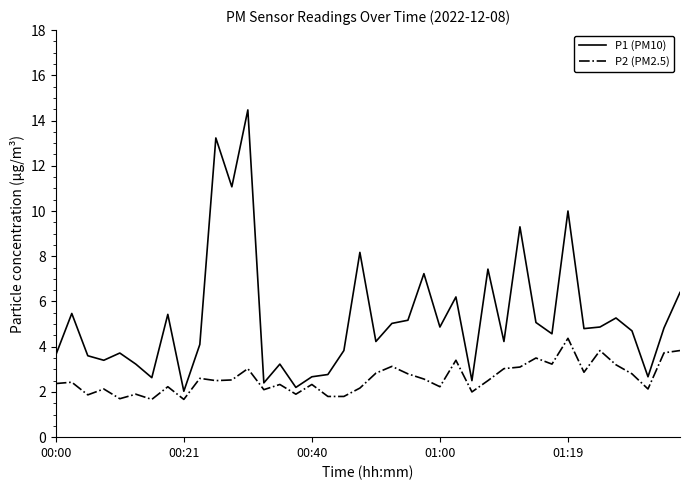

Which series has the largest range (max minus min)?

P1 (PM10)